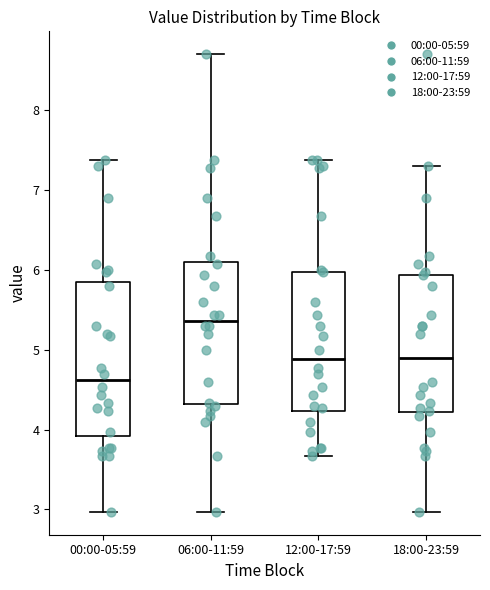

Reading left to right, read every box against the y-axis: the position of its median line, the range the box covers, and the ends of its whiskers. The values are not printed on the chart, so give them approximately, as read against the axis.

00:00-05:59: median 4.6, box 3.9 to 5.8, whiskers 3.0 to 7.4
06:00-11:59: median 5.4, box 4.3 to 6.1, whiskers 3.0 to 8.7
12:00-17:59: median 4.9, box 4.2 to 6.0, whiskers 3.7 to 7.4
18:00-23:59: median 4.9, box 4.2 to 5.9, whiskers 3.0 to 7.3